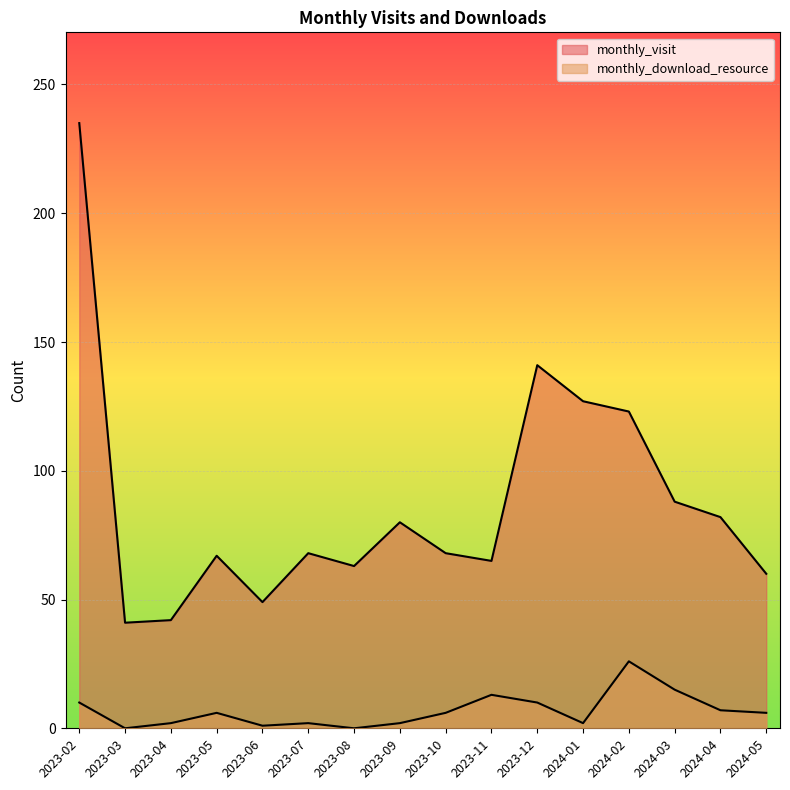

Count the number of data series in this chart.

2